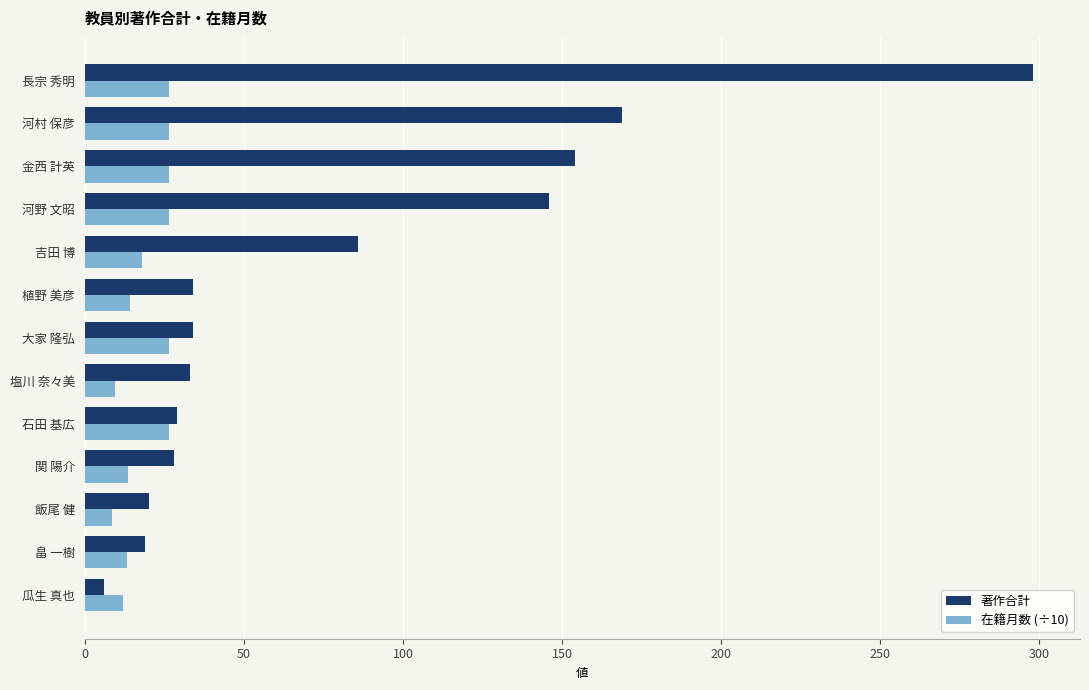

At how many categories does at least one series exceed 217?

1